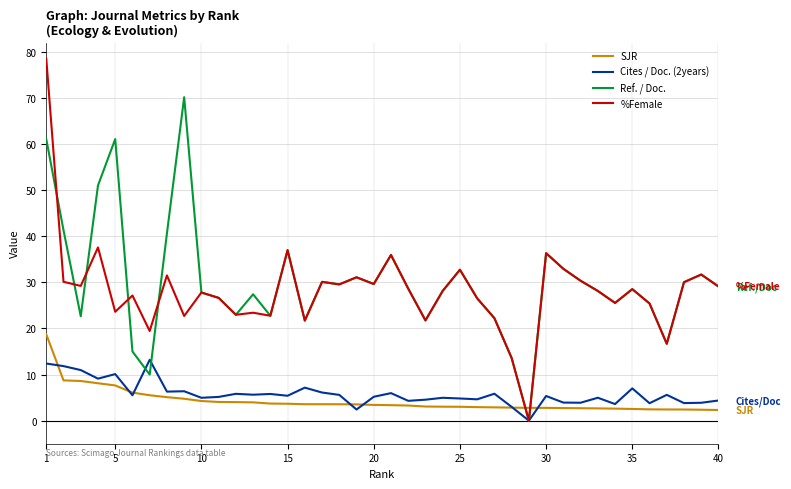

Which series has the widest spread of values?

%Female